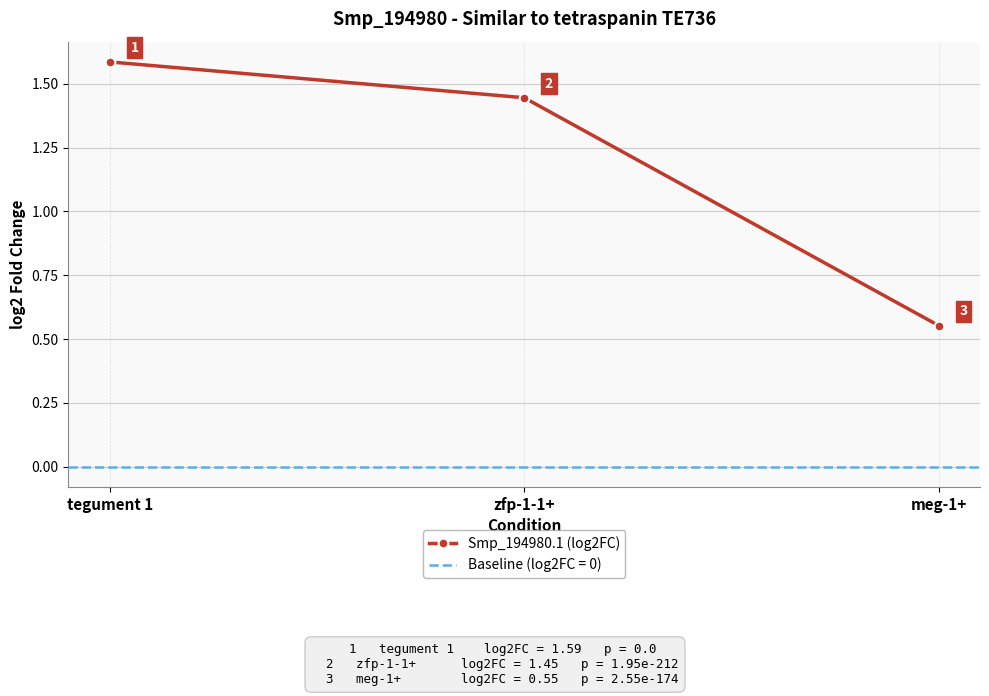

Reading left to right, extract all data points from this chart.

1.6	1.4	0.6